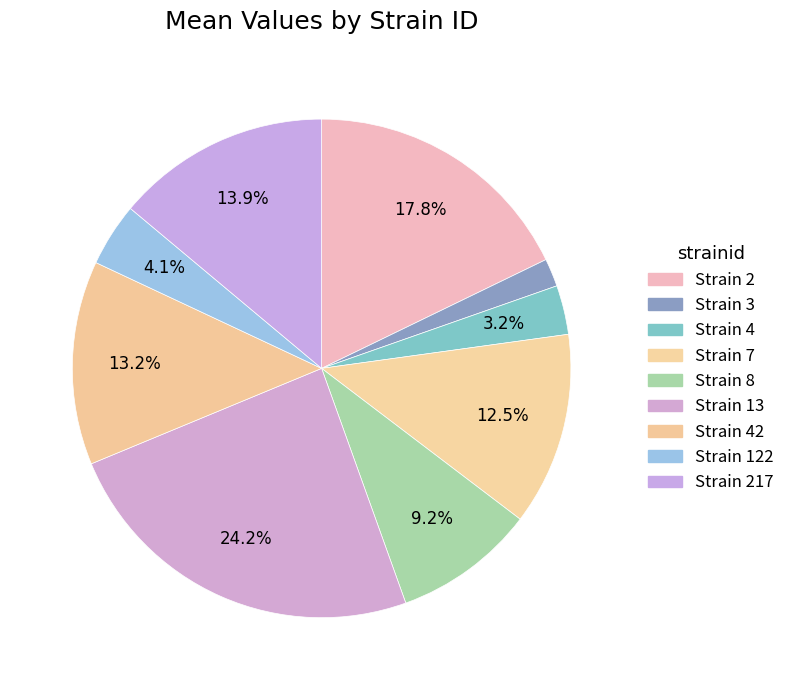

Count the number of slices in the pie.

9